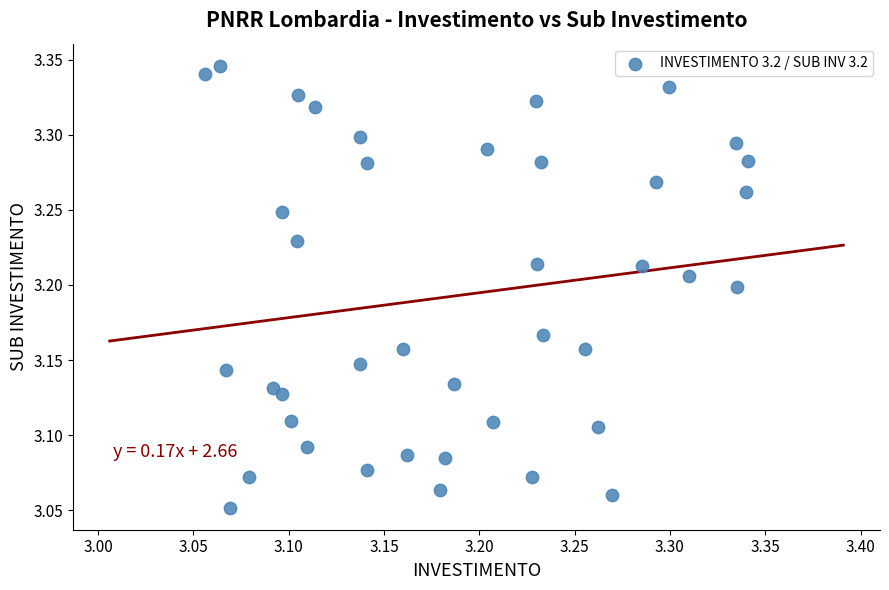

What is the range of X values (max minus min)?

0.3